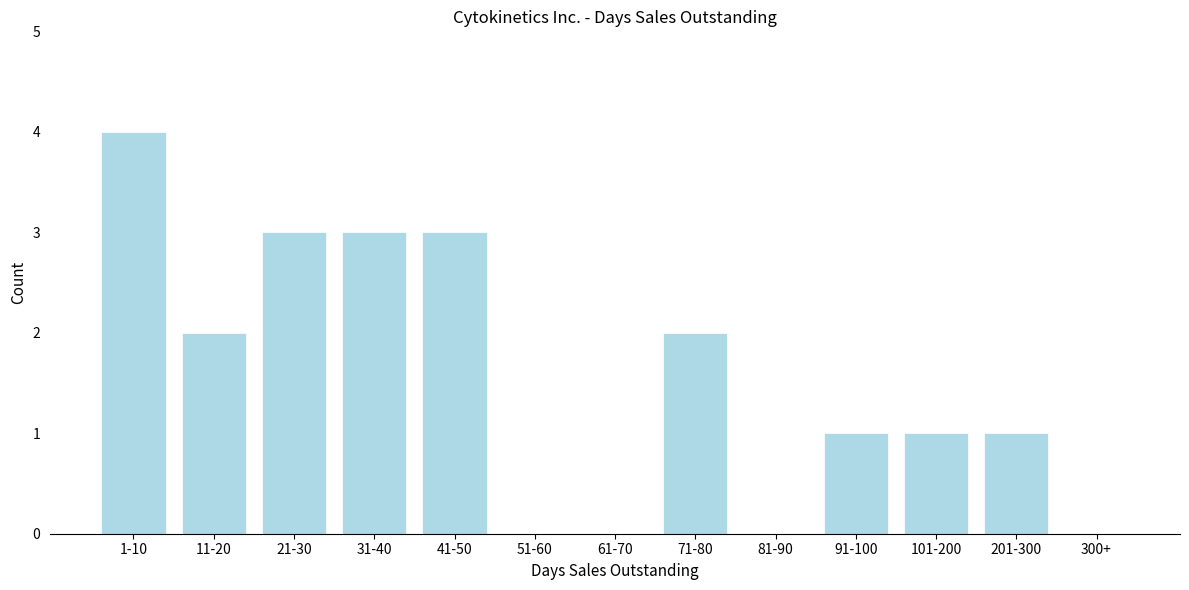

Reading right to left, what are all the values shown in this chart?

300+=0	201-300=1	101-200=1	91-100=1	81-90=0	71-80=2	61-70=0	51-60=0	41-50=3	31-40=3	21-30=3	11-20=2	1-10=4